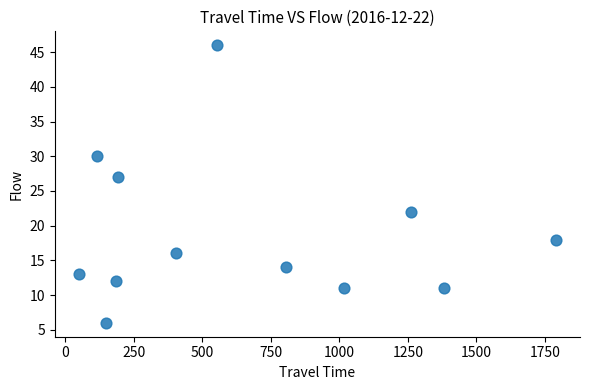

What Y value in the scatter plot is closest to 26?

27